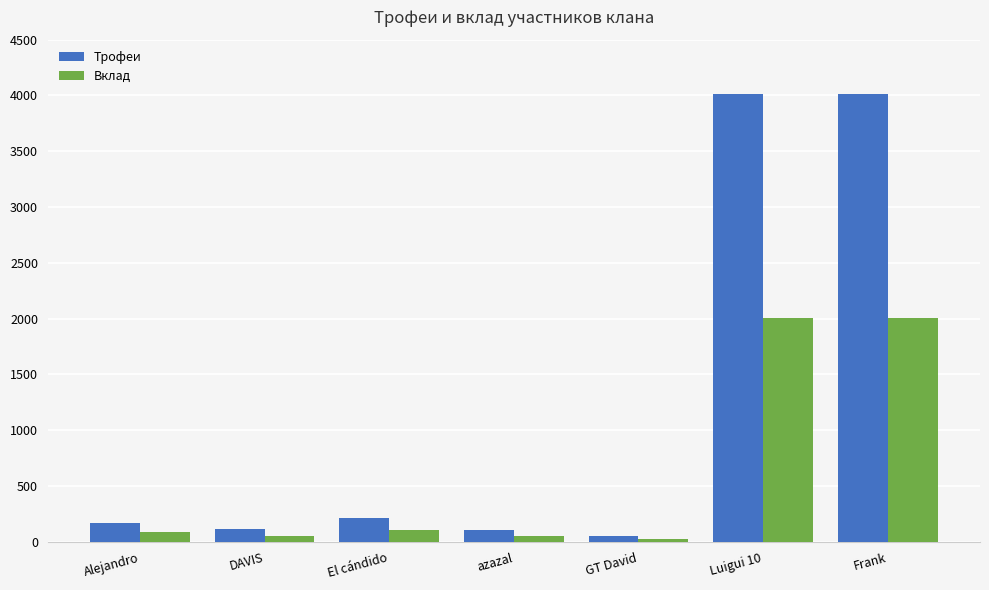

Rank the series by their maximum value, from lowest to highest.

Вклад, Трофеи